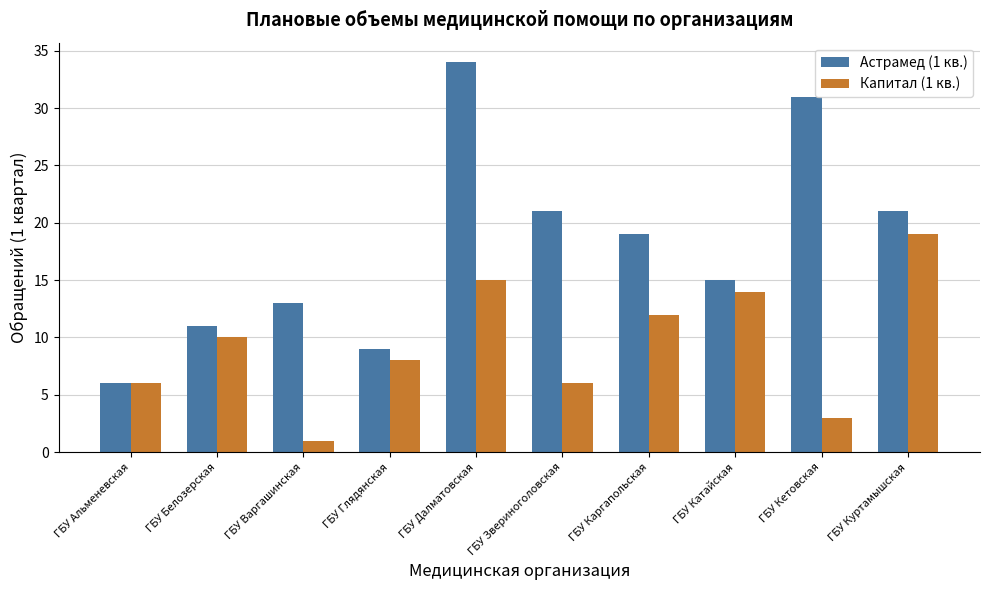

What are all the series names shown in the legend?

Астрамед (1 кв.), Капитал (1 кв.)